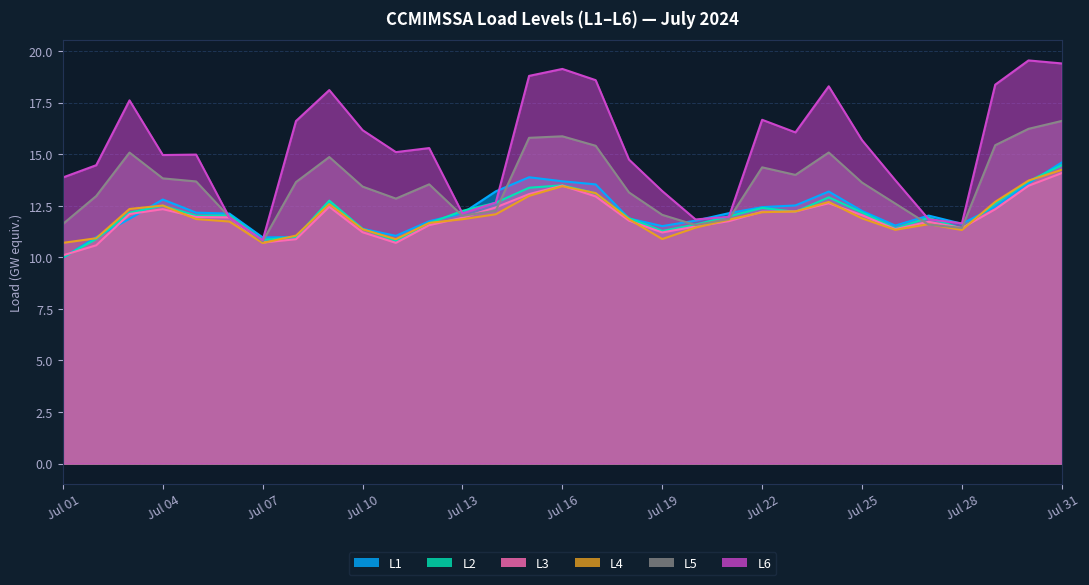

What is the difference between the L6 values at 2024-07-30 and 2024-07-14?

6.9